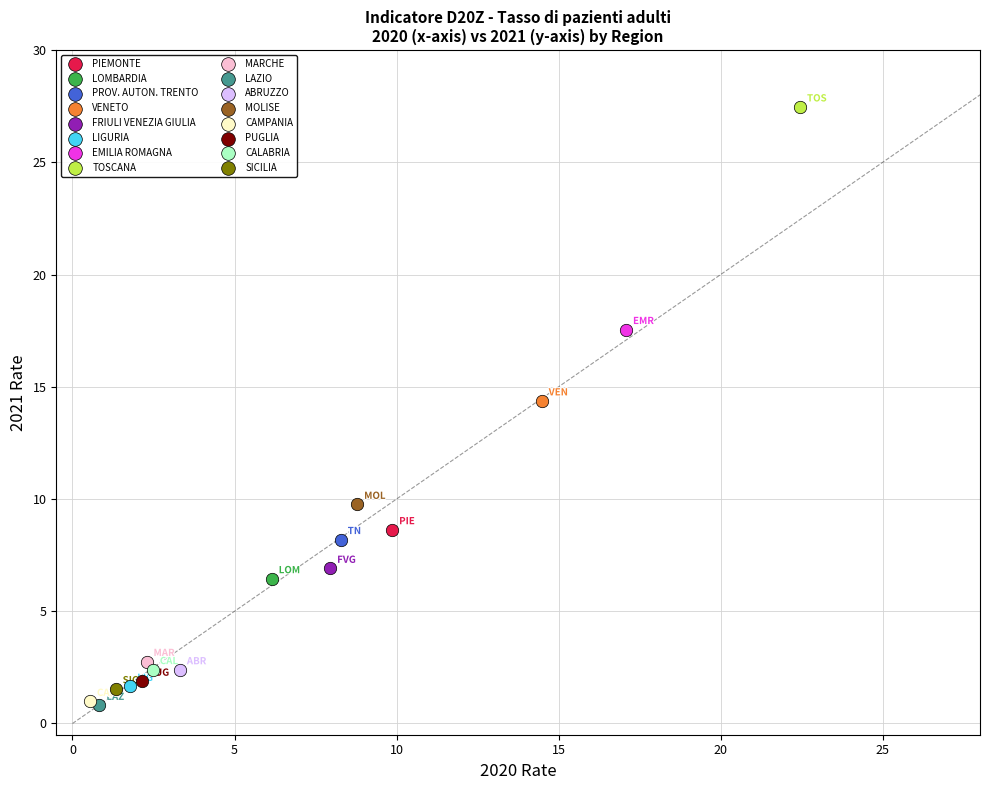

What are all the series names shown in the legend?

PIEMONTE, LOMBARDIA, PROV. AUTON. TRENTO, VENETO, FRIULI VENEZIA GIULIA, LIGURIA, EMILIA ROMAGNA, TOSCANA, MARCHE, LAZIO, ABRUZZO, MOLISE, CAMPANIA, PUGLIA, CALABRIA, SICILIA